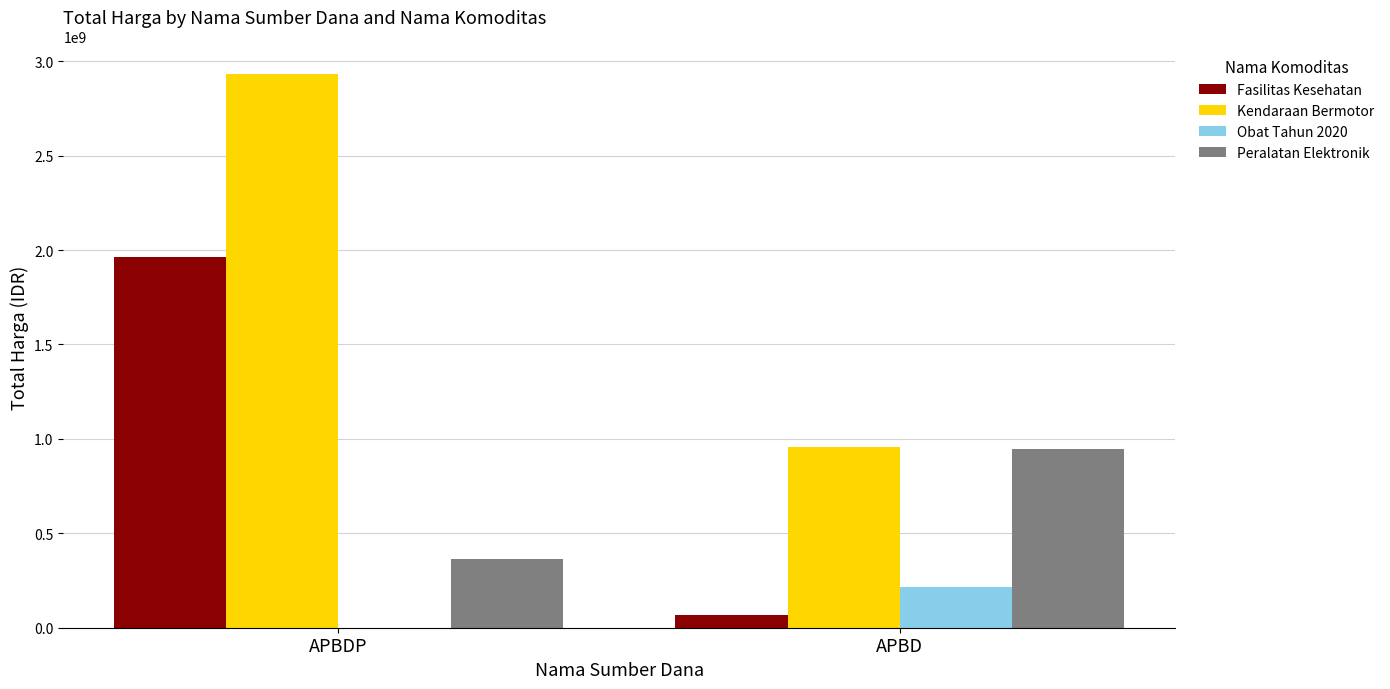

At which category is the sum across all series the highest?

APBDP